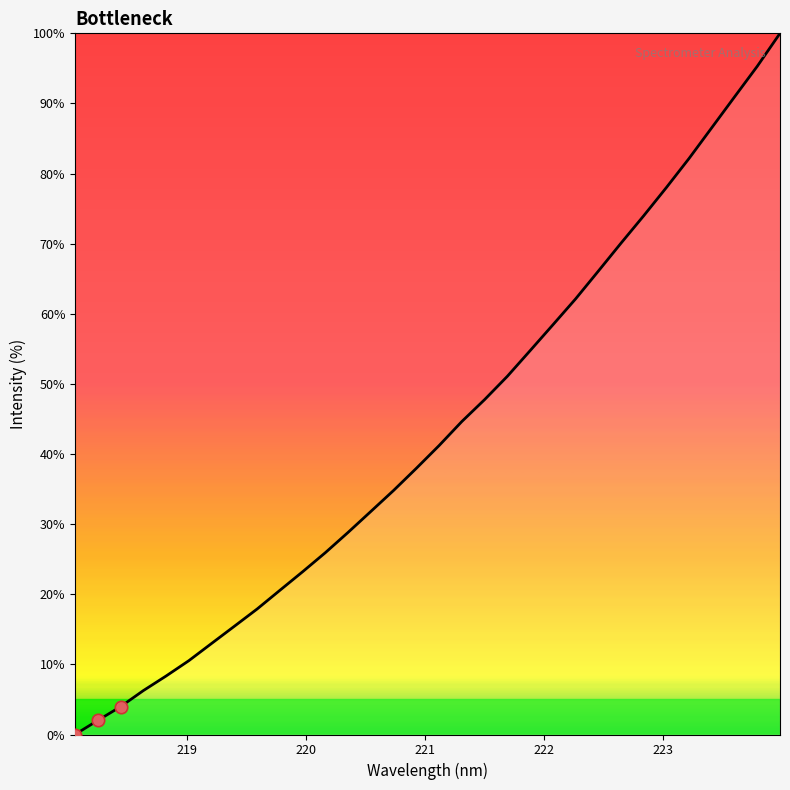

What is the difference between the maximum and minimum values?

100.0